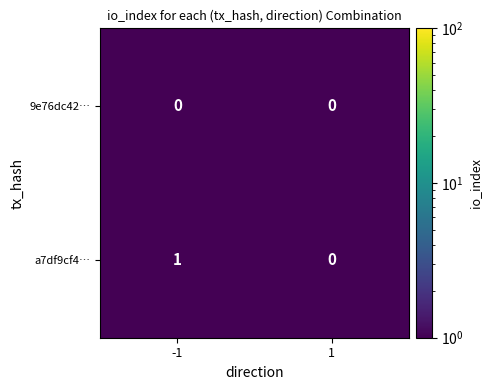

Which label corresponds to the largest value in the chart?

-1